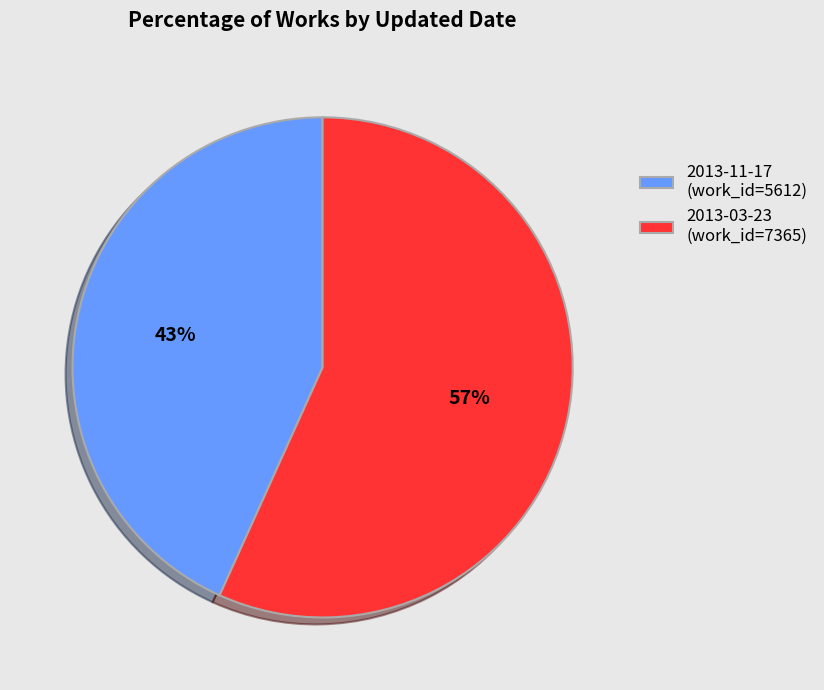

Which slice represents more than half of the pie?

2013-03-23